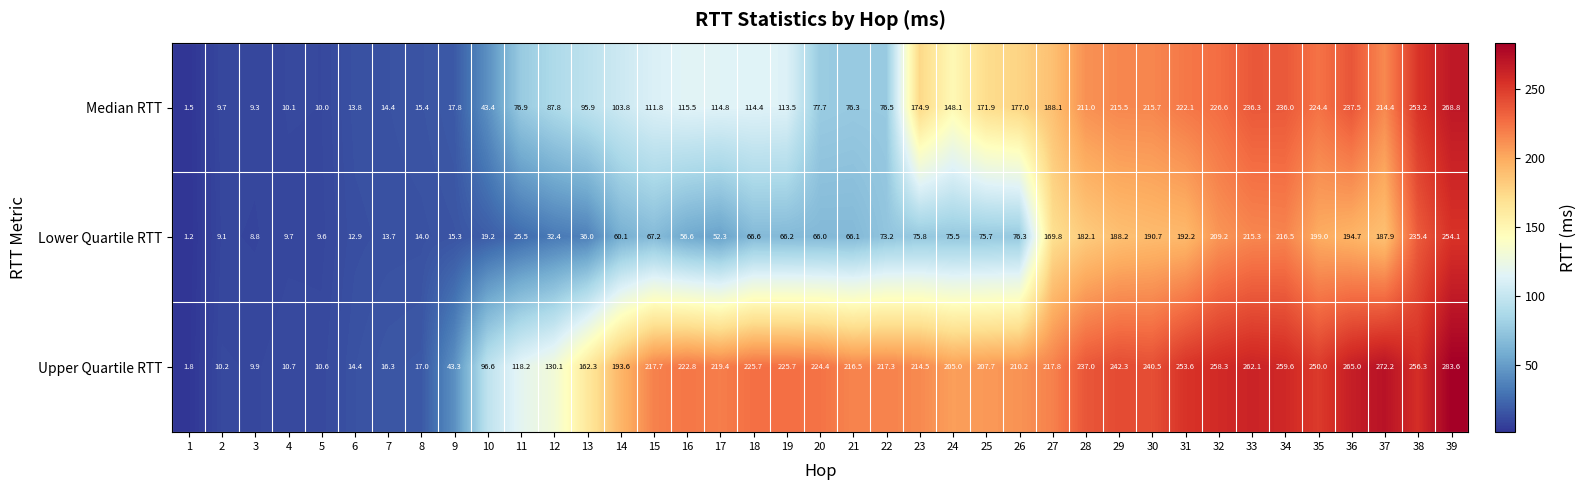

Which label corresponds to the smallest value in the chart?

1